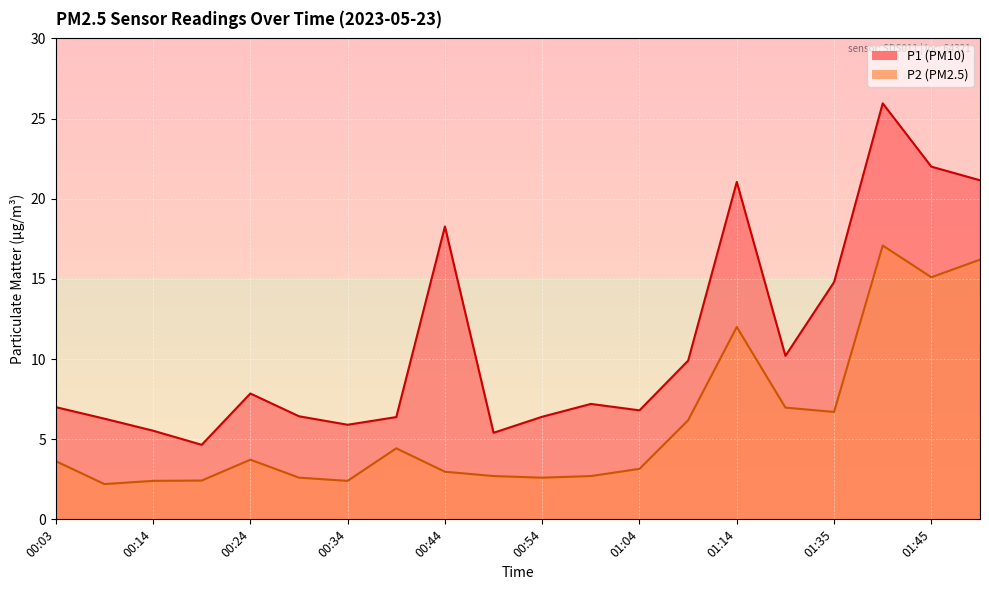

How many categories are shown in the chart?

20